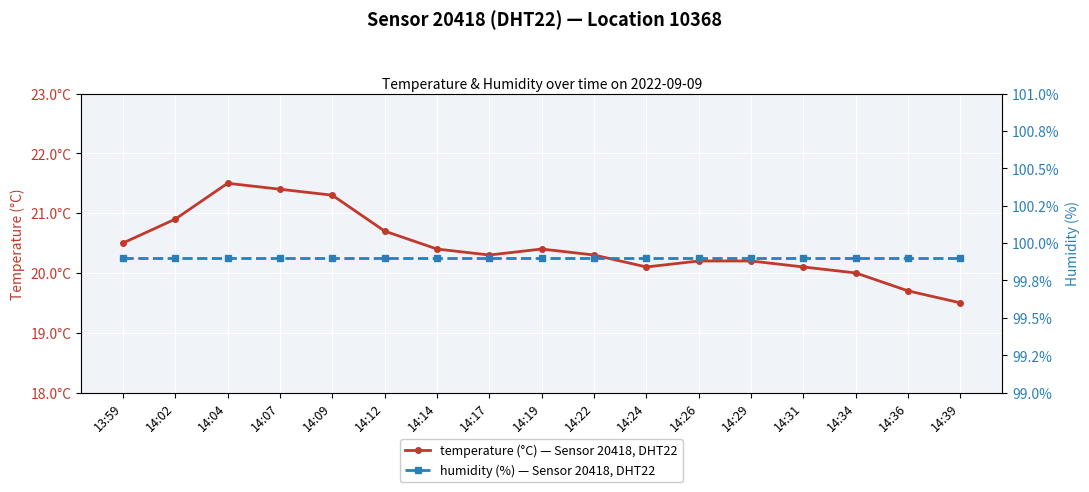

Count the number of data series in this chart.

2